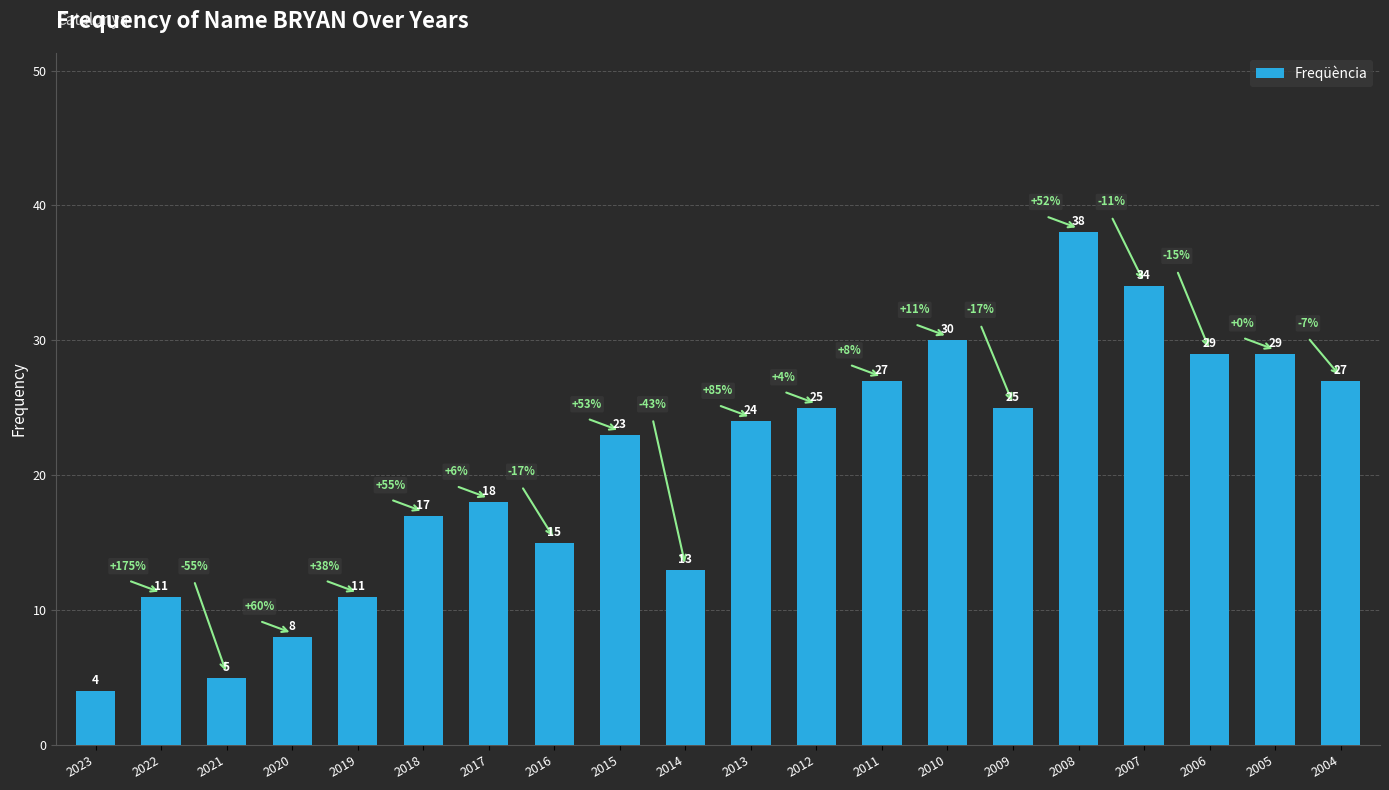

What is the sum of the values at 2021 and 2005?

34